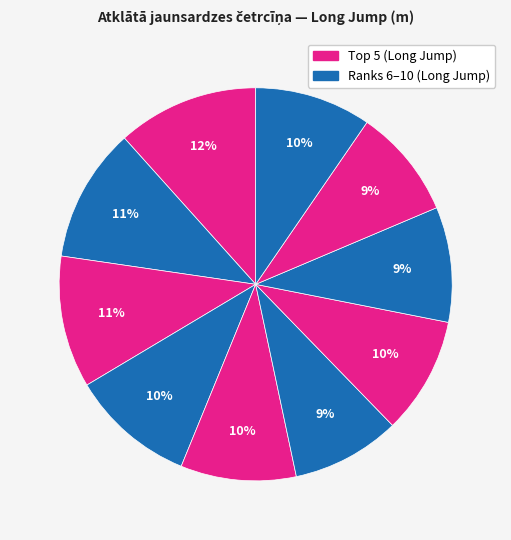

Count the number of slices in the pie.

10